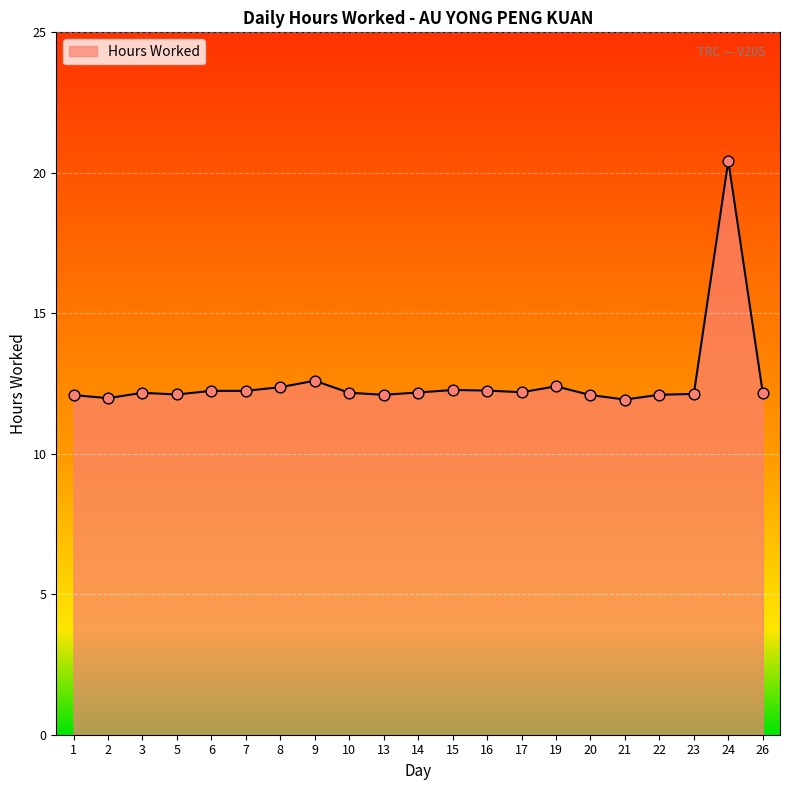

Approximately how many times larger is the value at 13 compared to 15?

1.0